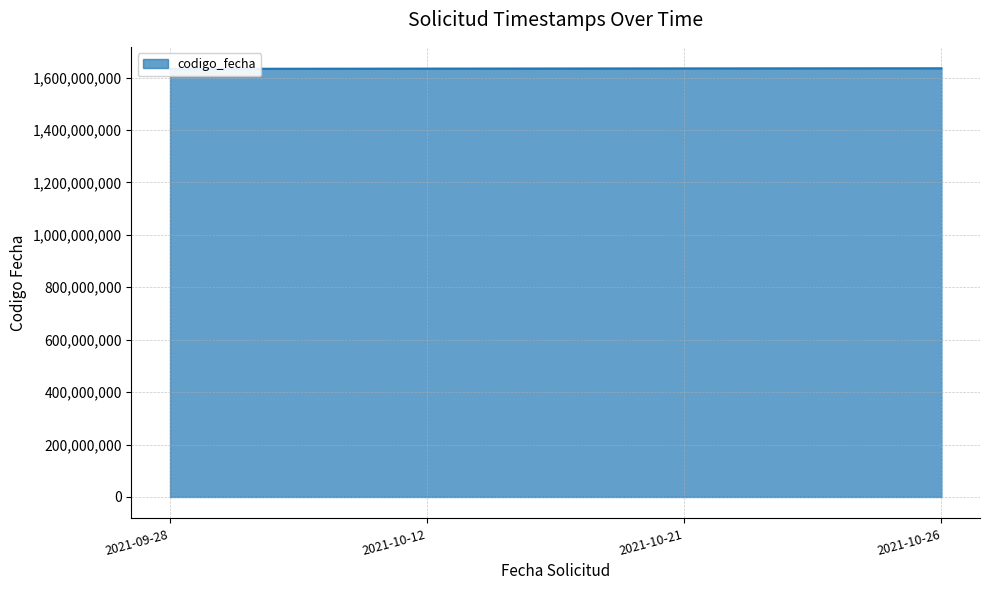

What is the average value?

1634330062